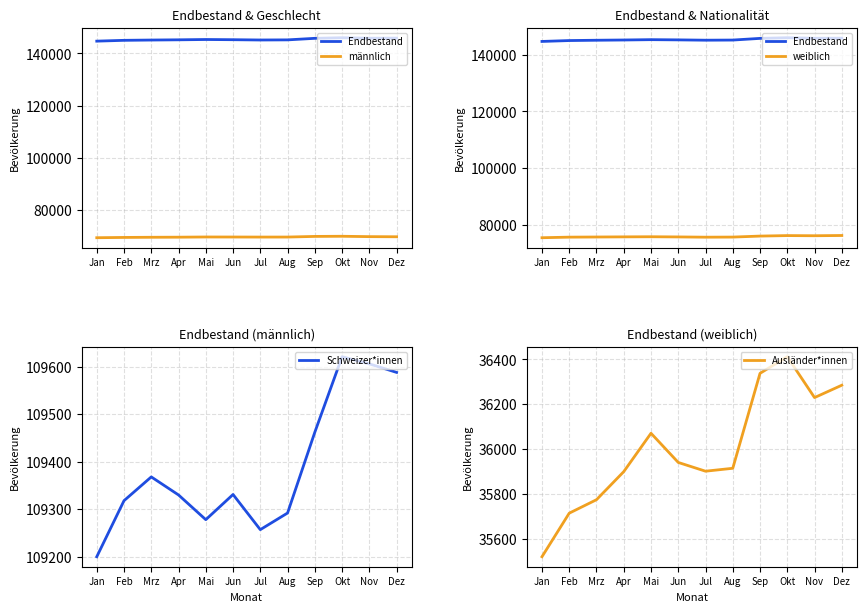

What is the sum of the weiblich values at Okt and Mrz?

151853